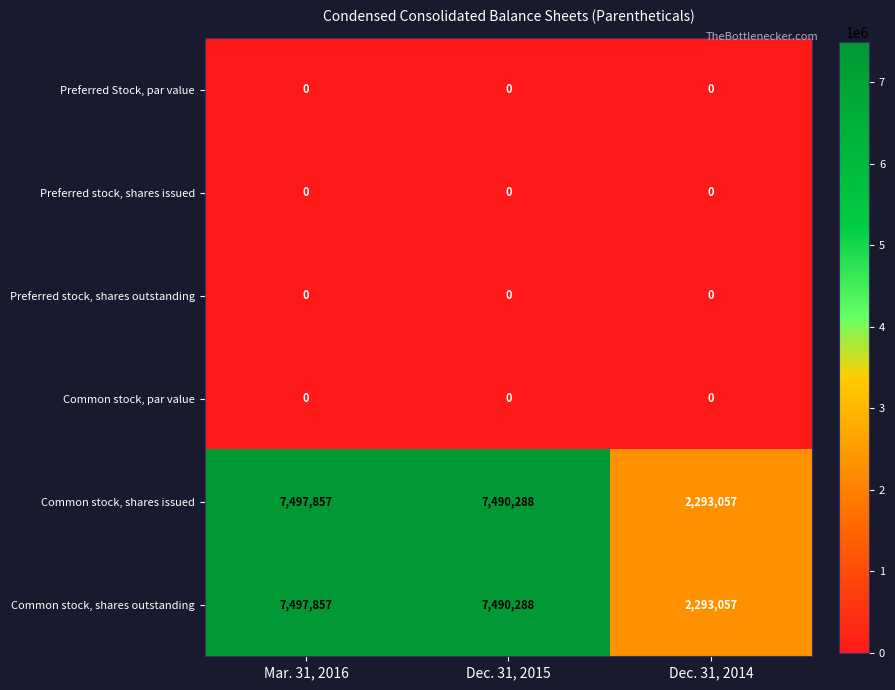

Where does the Common stock, shares issued series first go above 7490288?

Mar. 31, 2016